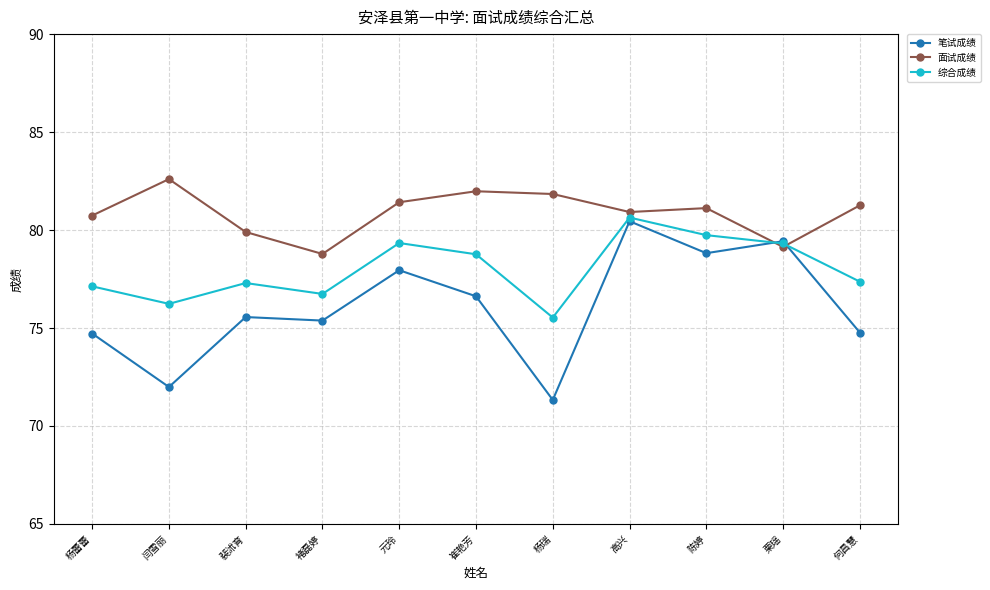

At 杨蕾蕾, list the series in order from largest to smallest.

面试成绩, 综合成绩, 笔试成绩